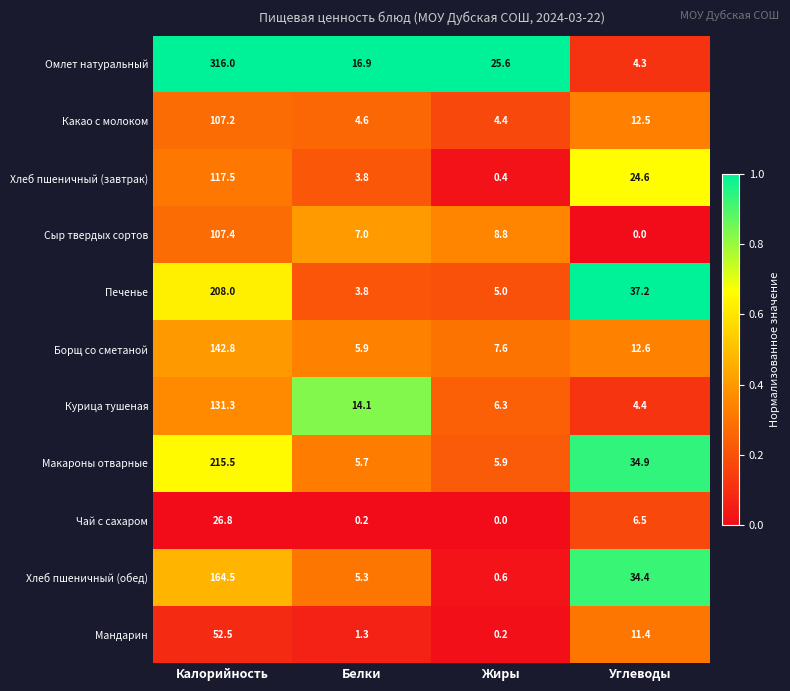

Which category has the highest value across all series?

Калорийность